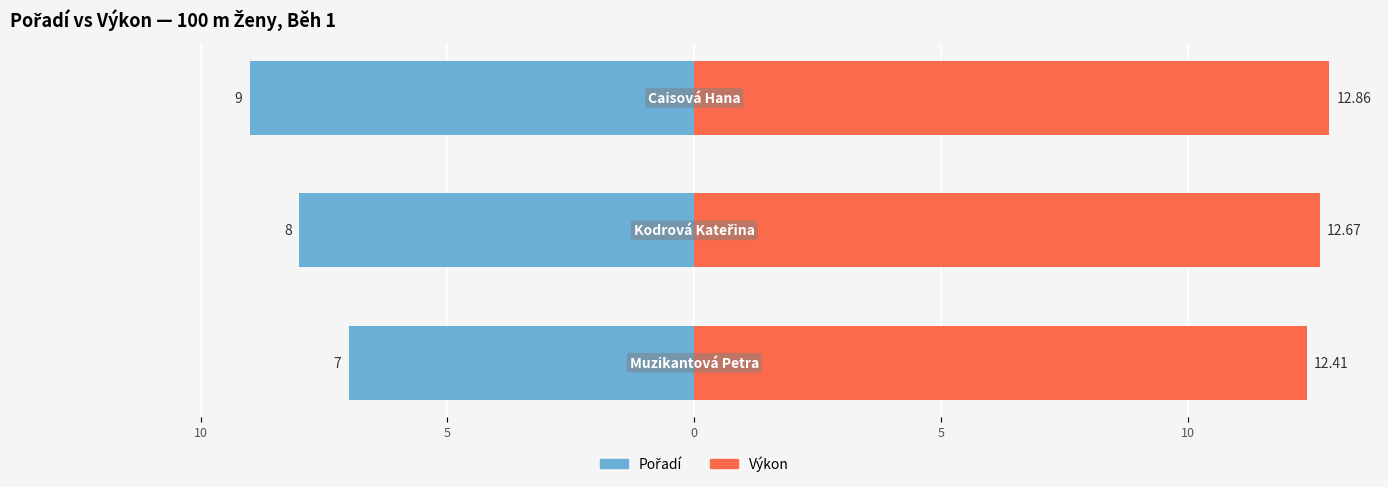

Reading right to left, what are all the values shown in this chart?

Pořadí: 5=-9.0	10=-8.0	15=-7.0
Výkon: 5=12.9	10=12.7	15=12.4